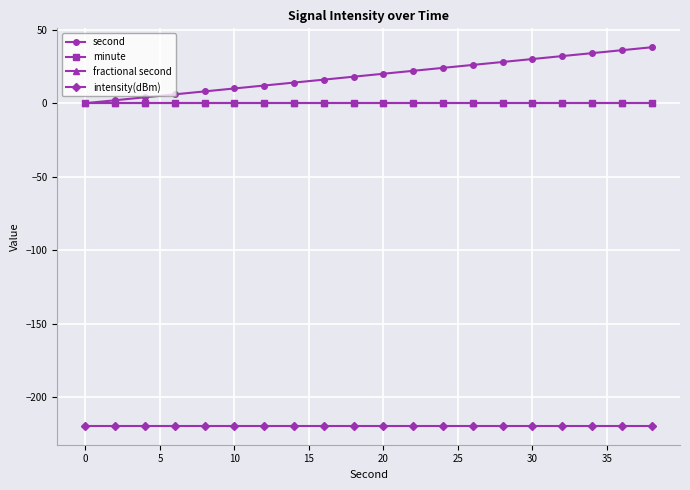

Is this an area chart (filled region under the line)?

No